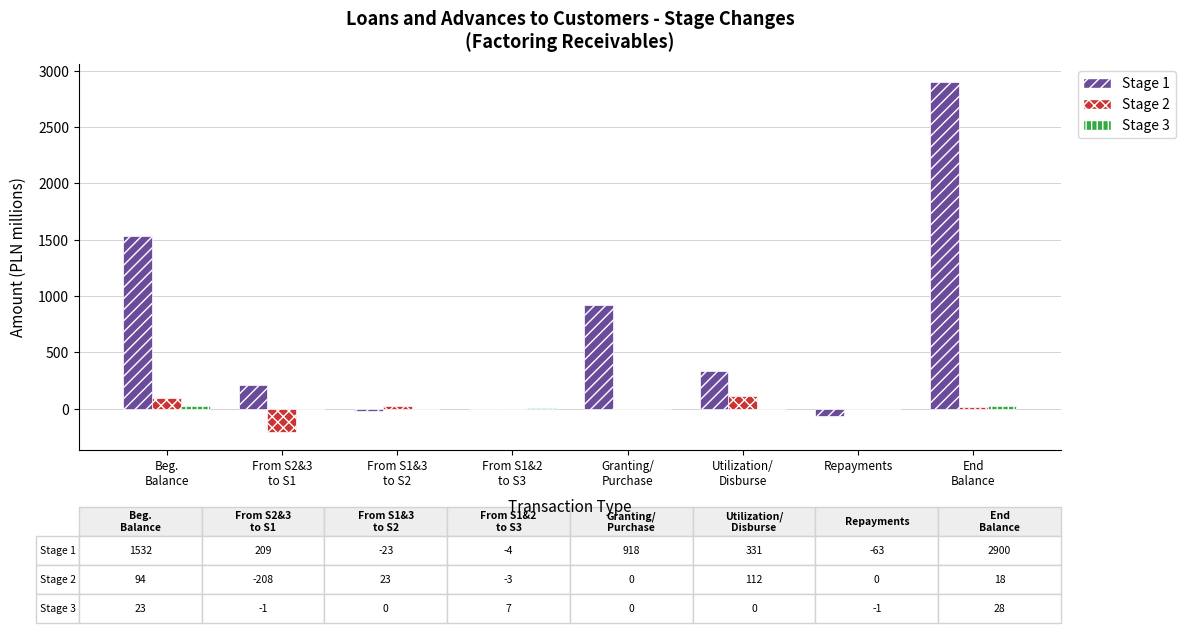

Is it true that Stage 2 equals 0 at Repayments?

True